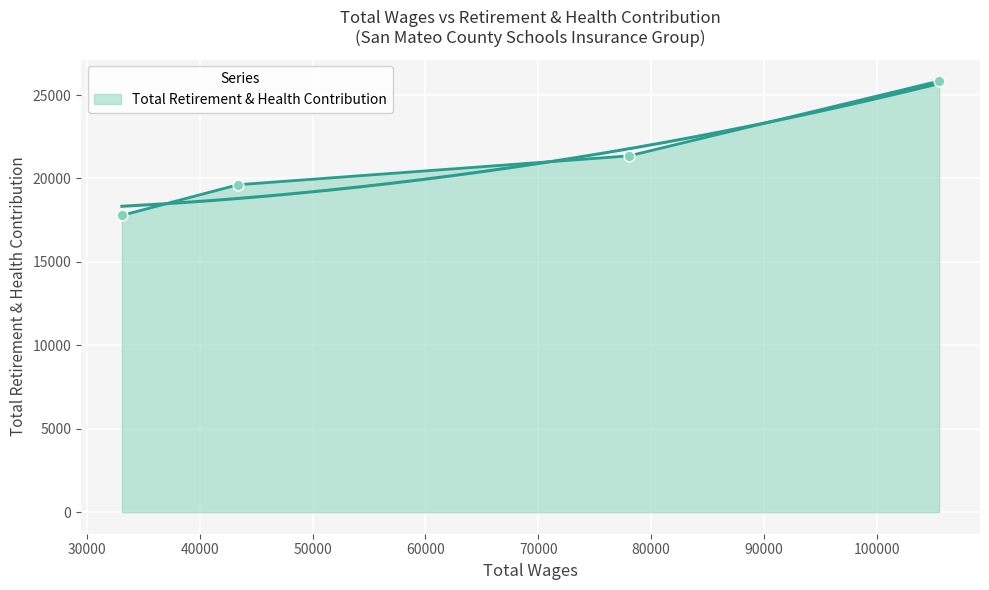

What is the change in value from 78039.0 to 33117.0?

-3567